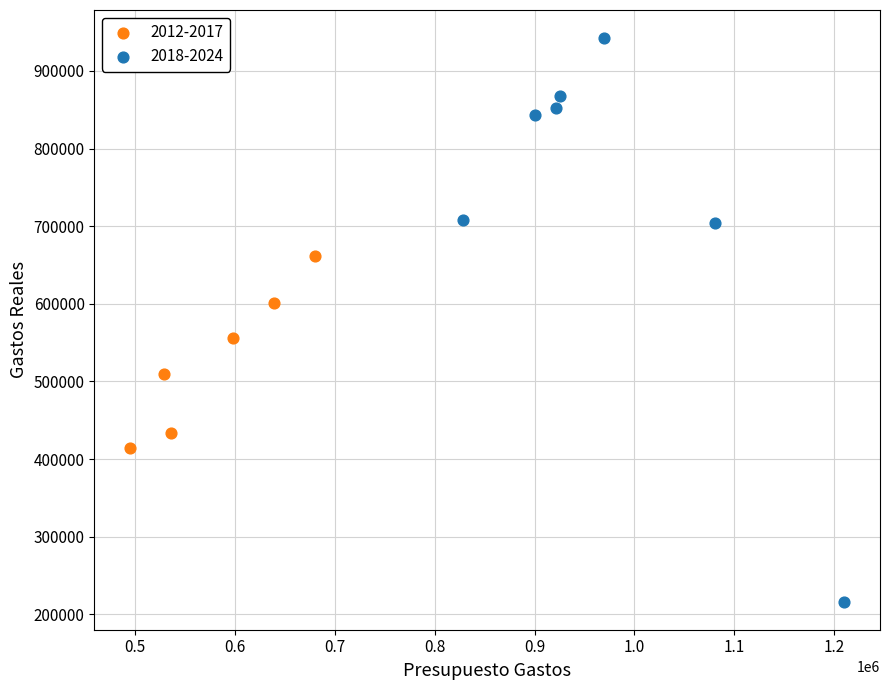

Which series reaches the maximum Y coordinate?

2018-2024